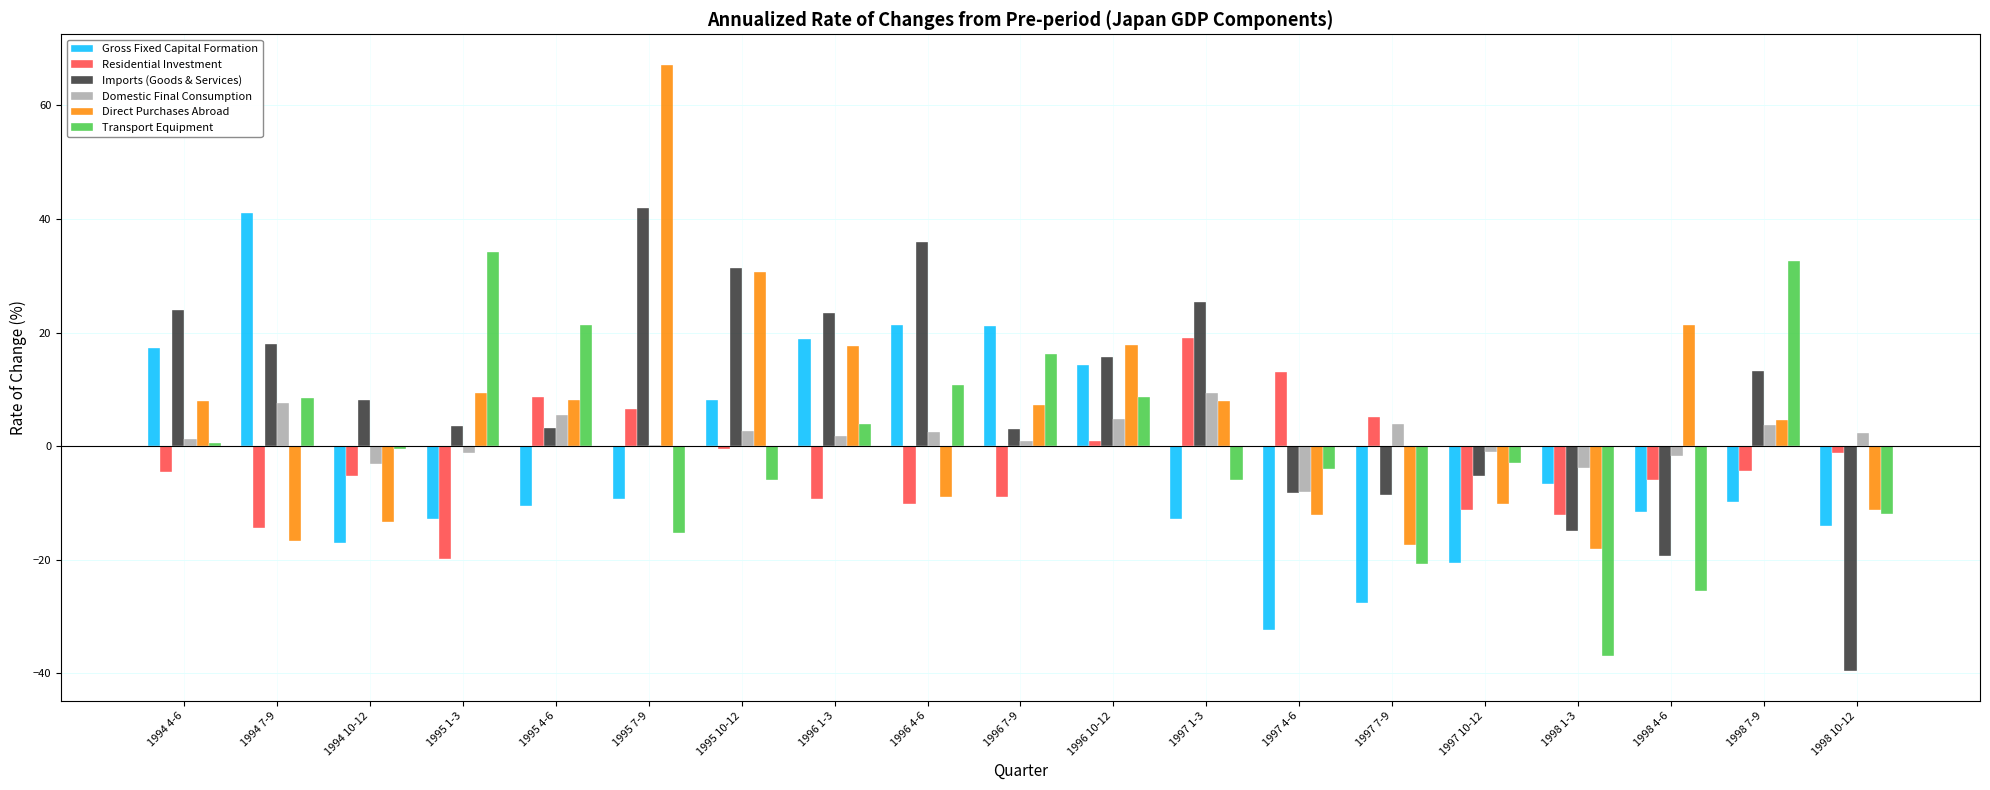

What is the total value across all series at 1998 1-3?

-92.7